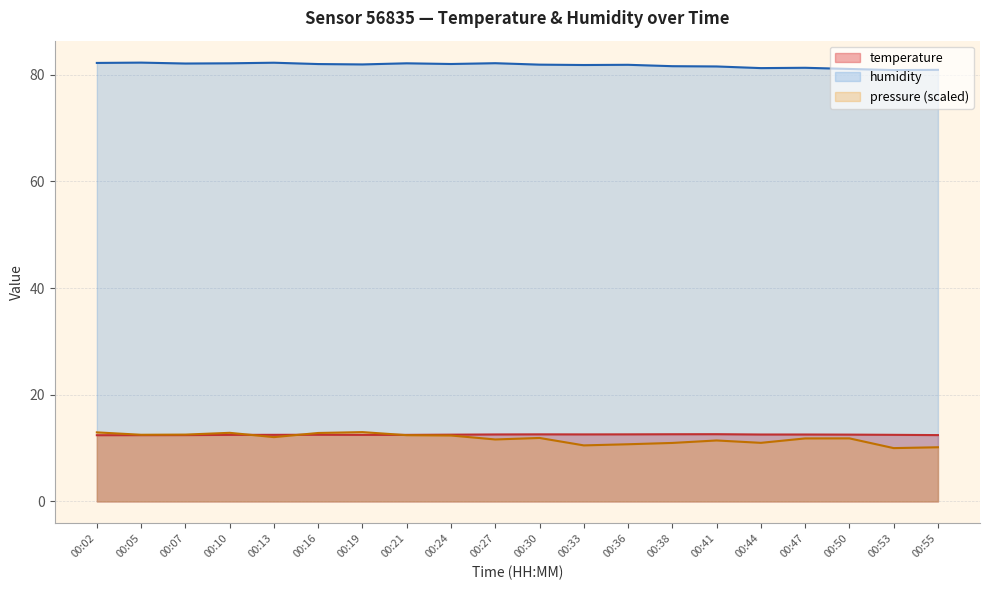

What is the minimum value shown in the chart?

10.0